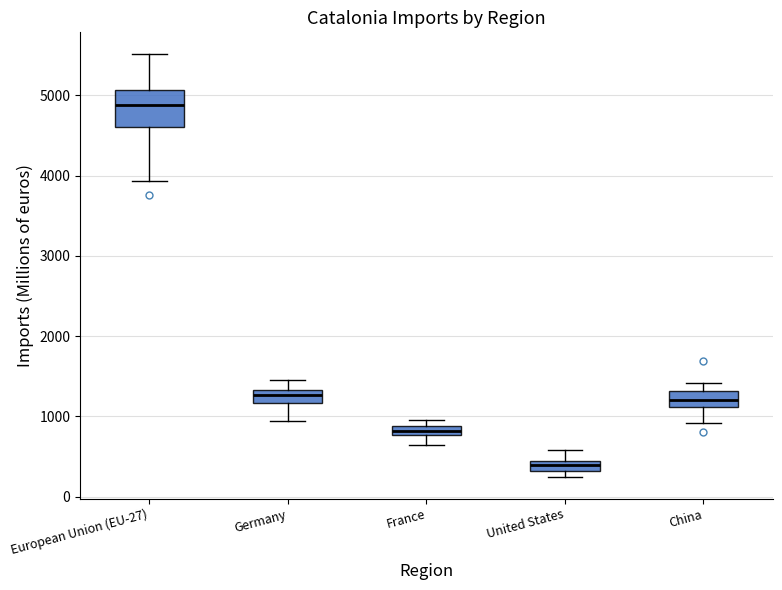

Where is the upper edge of the box for European Union (EU-27) on the y-axis? The values are not printed on the chart, so give them approximately, as read against the axis.

5100